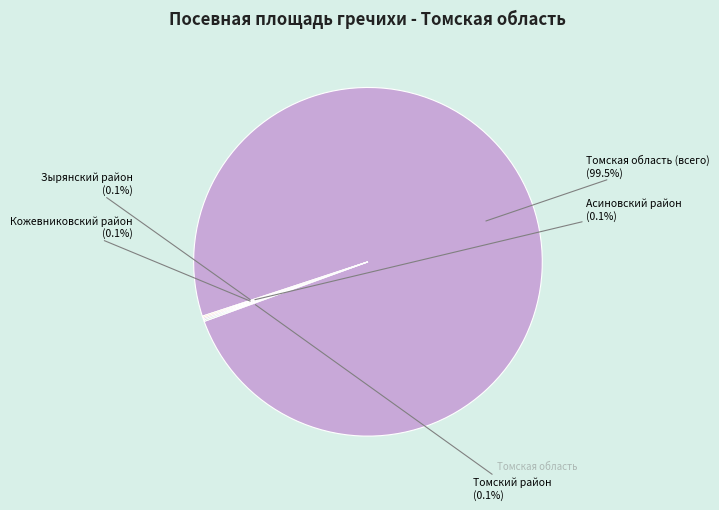

To the nearest percent, what is the difference between the largest and smallest slice percentages?

99%